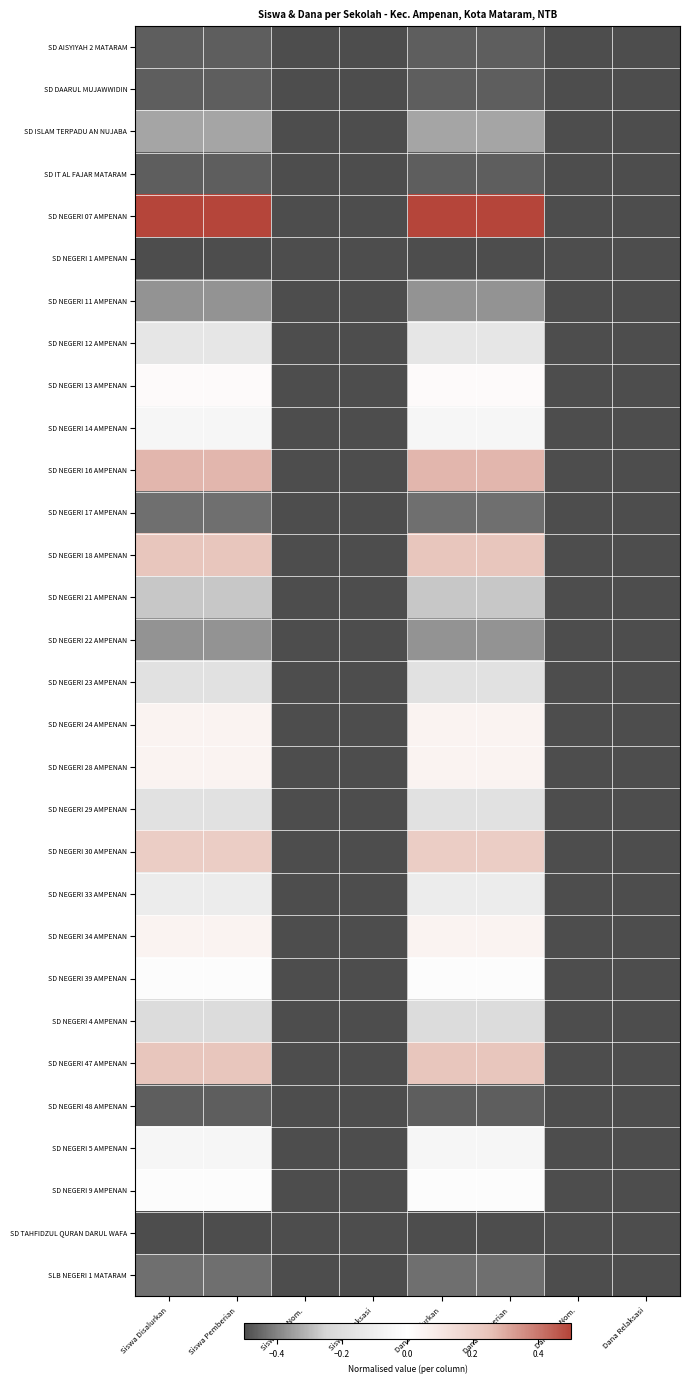

What is the total value across all series at Dana Akt.Nom.?

-15.0